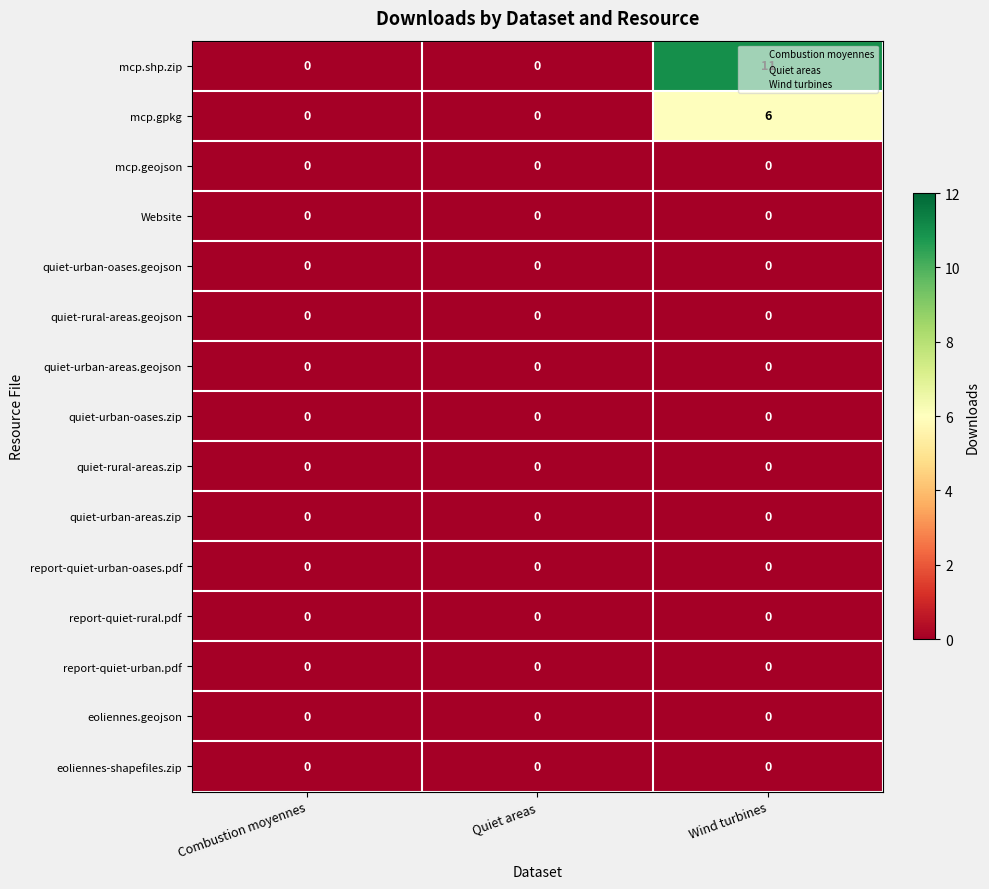

Which series has the widest spread of values?

mcp.shp.zip